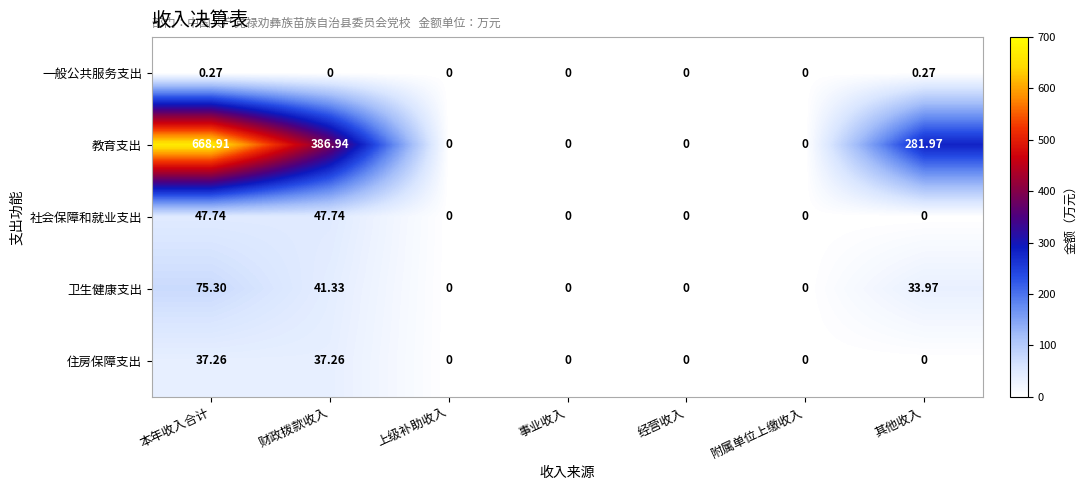

Which series has the largest total across all categories?

教育支出